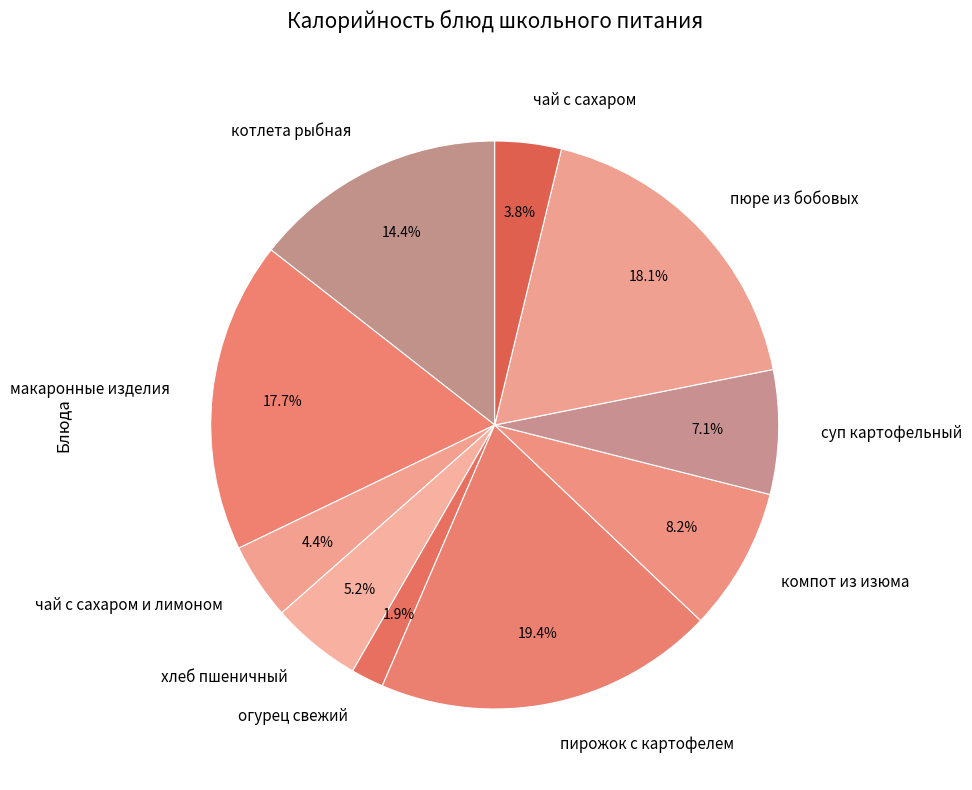

Does хлеб пшеничный represent more than half of the total?

No